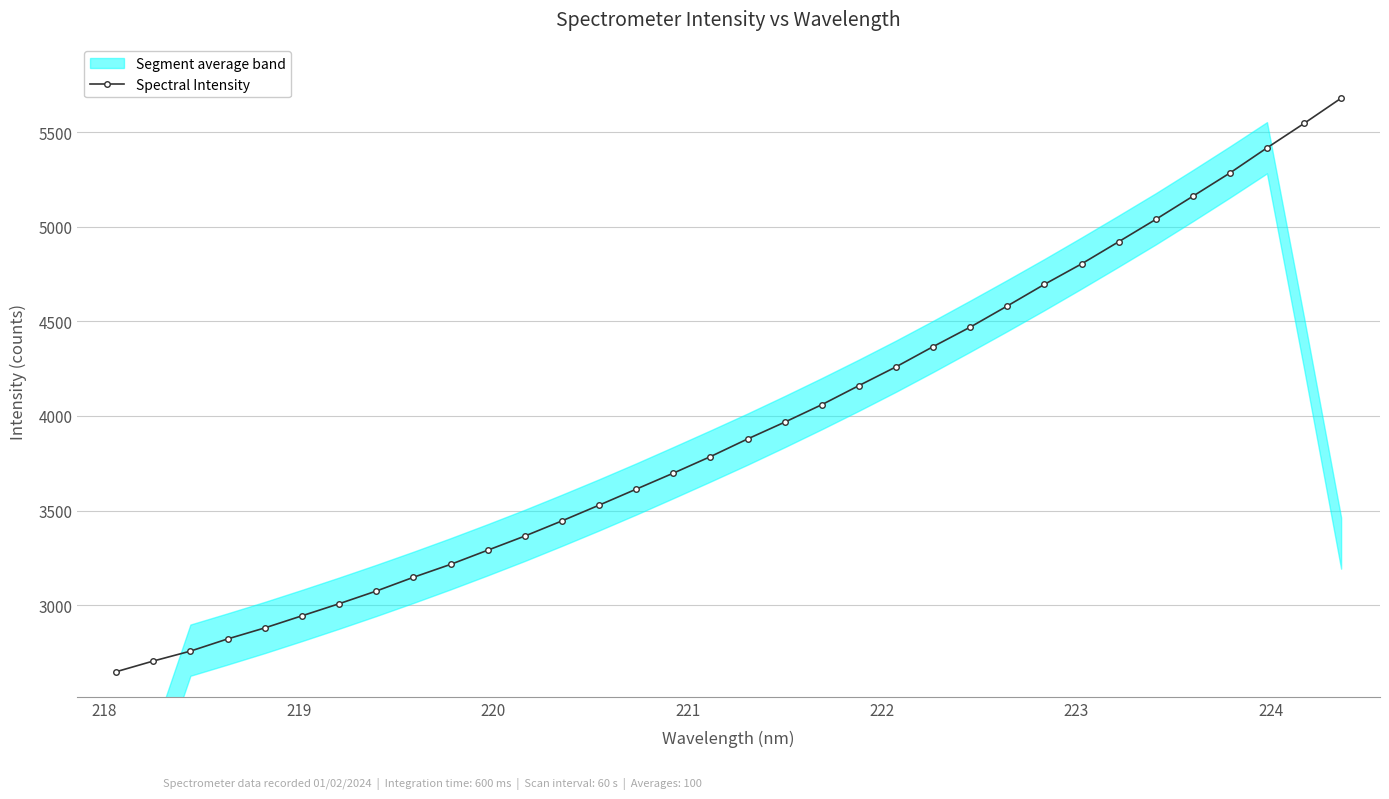

True or false: the data shows 3868.2 at 219.

False